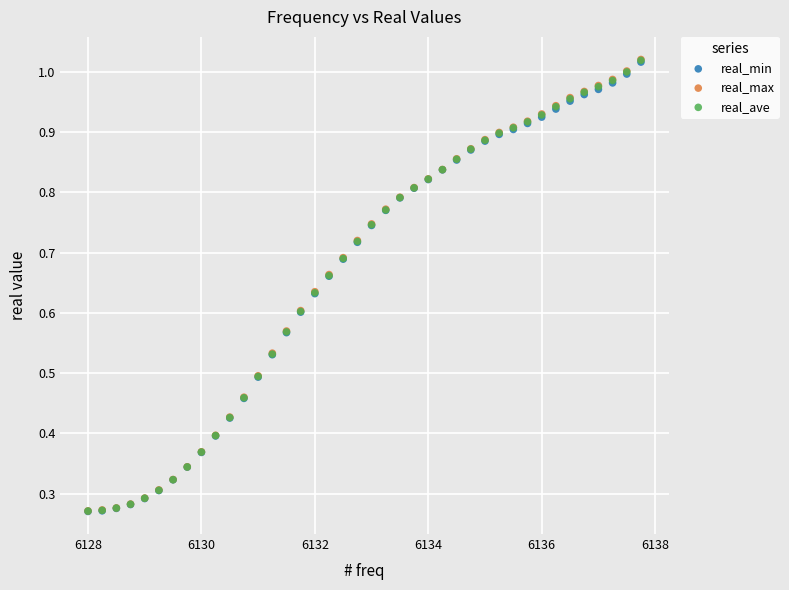

Which series has the widest spread of Y values?

real_max